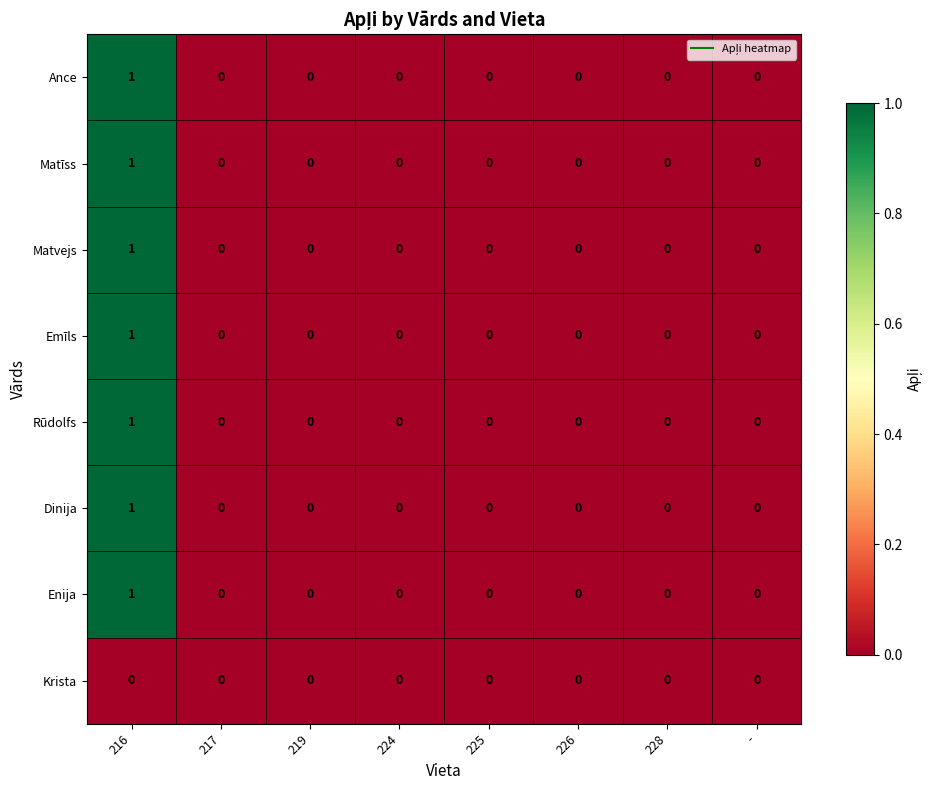

The value of Dinija at 228 is 0. True or false?

True